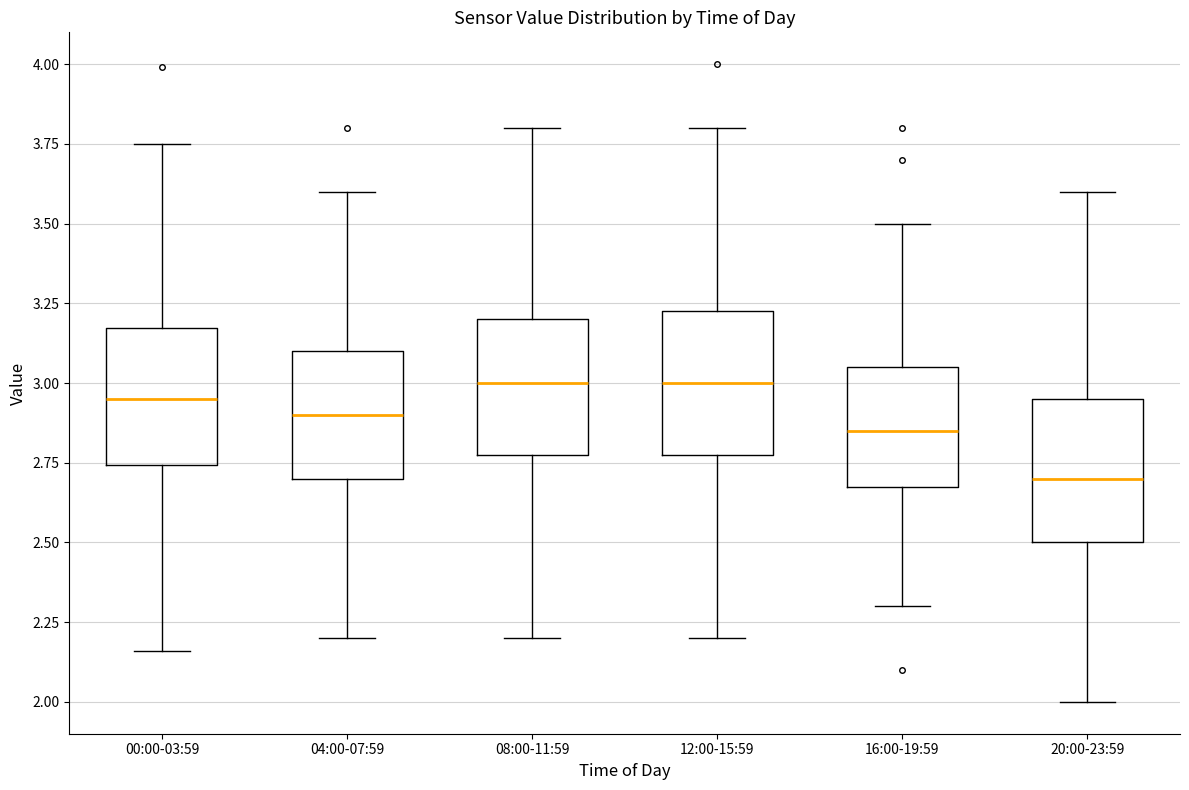

Reading left to right, transcribe this box plot: for each box, give where its median line is, the range the box spans, and where its two whiskers end, as read against the y-axis. The values are not printed on the chart, so give them approximately, as read against the axis.

00:00-03:59: median 2.95, box 2.75 to 3.15, whiskers 2.15 to 3.75
04:00-07:59: median 2.90, box 2.70 to 3.10, whiskers 2.20 to 3.60
08:00-11:59: median 3.00, box 2.80 to 3.20, whiskers 2.20 to 3.80
12:00-15:59: median 3.00, box 2.80 to 3.25, whiskers 2.20 to 3.80
16:00-19:59: median 2.85, box 2.70 to 3.05, whiskers 2.30 to 3.50
20:00-23:59: median 2.70, box 2.50 to 2.95, whiskers 2.00 to 3.60